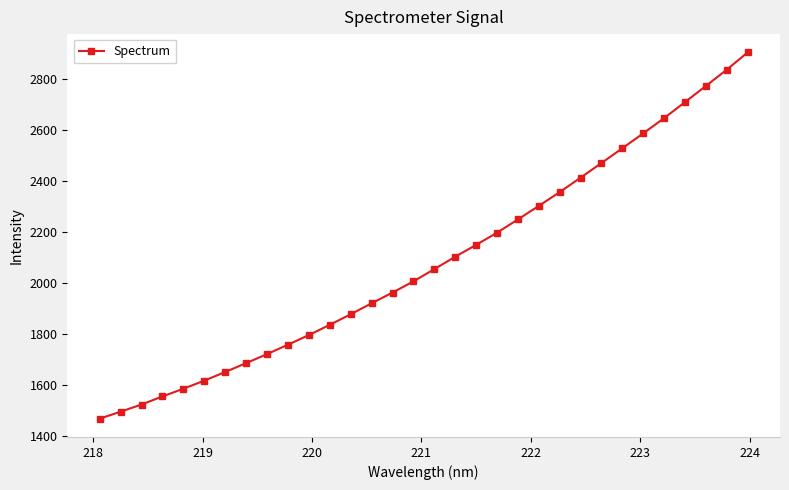

How many values exceed 2053?

16